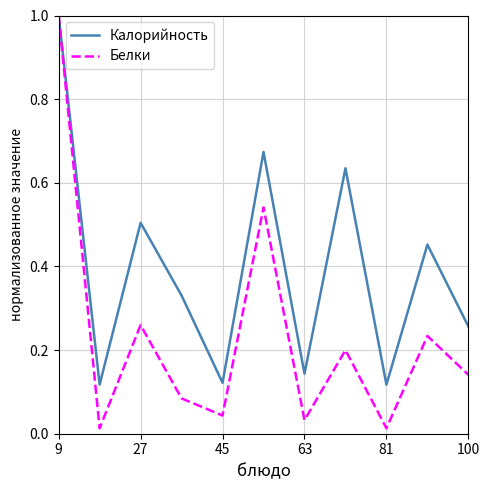

What is the highest value of the Белки series?

1.0